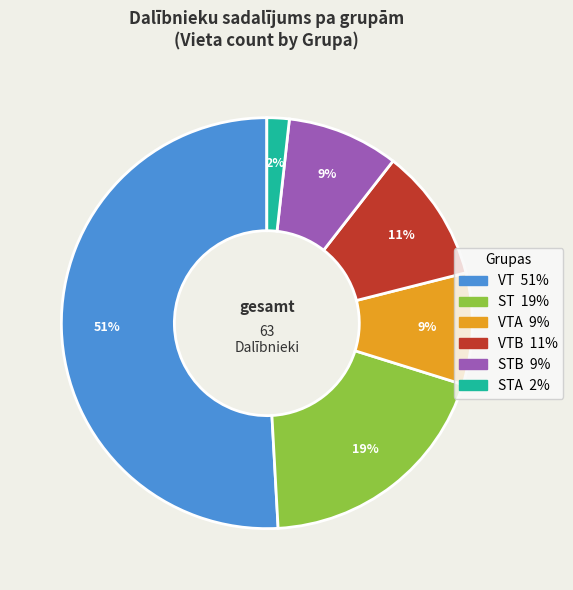

To the nearest percent, what is the average slice percentage?

17%